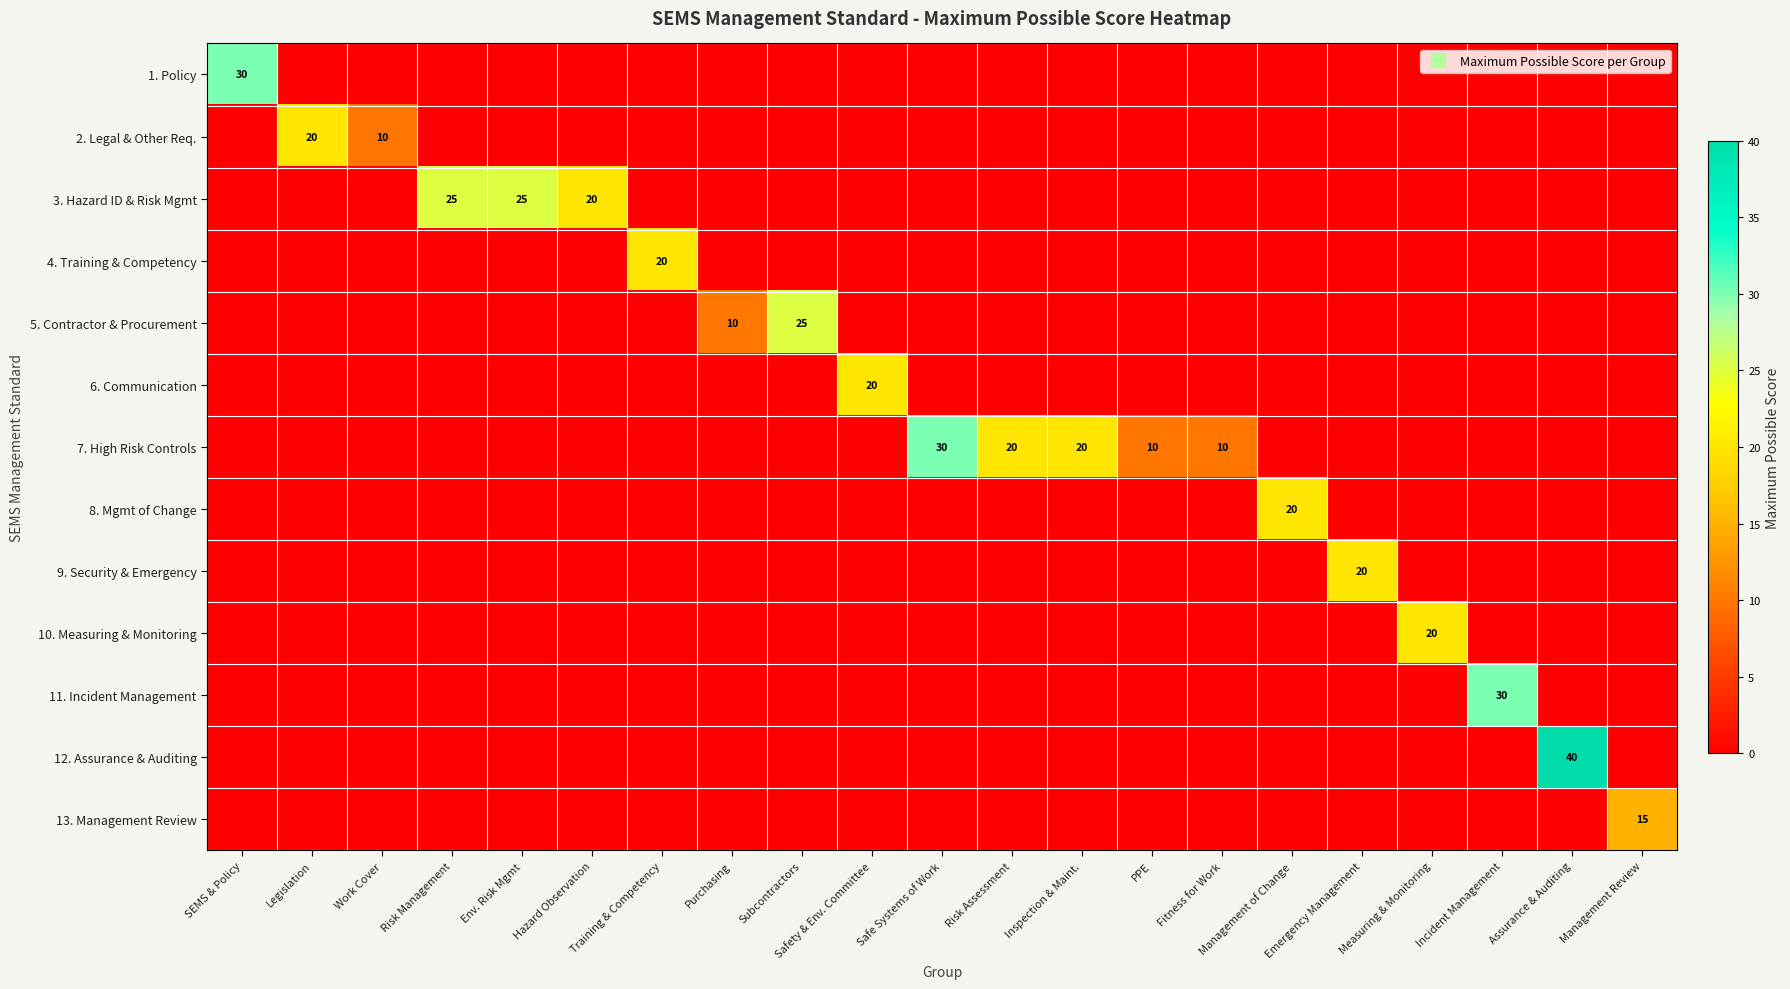

Which series has the largest range (max minus min)?

12. Assurance & Auditing